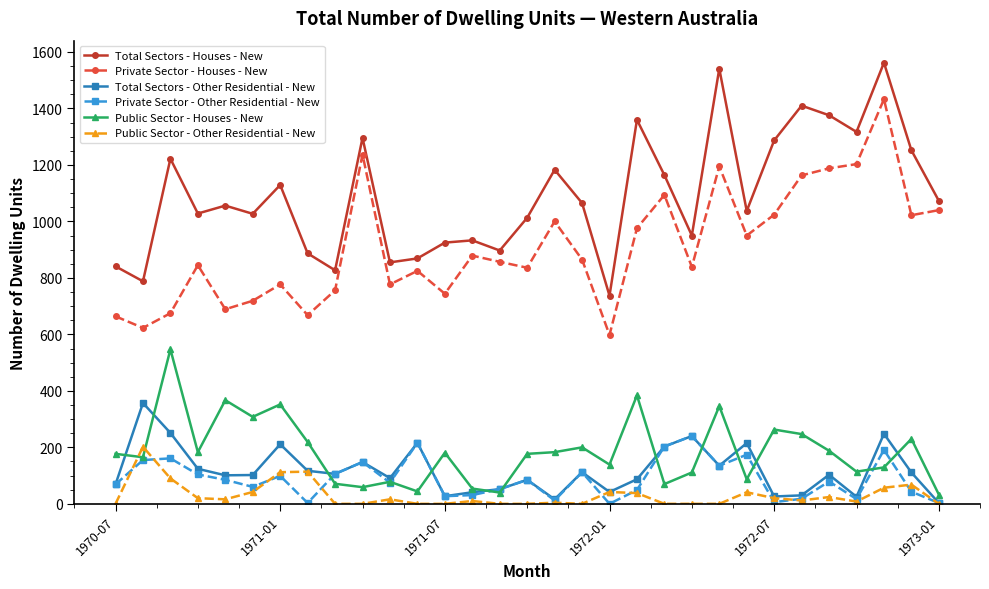

What is the lowest value of the Private Sector - Houses - New series?

598